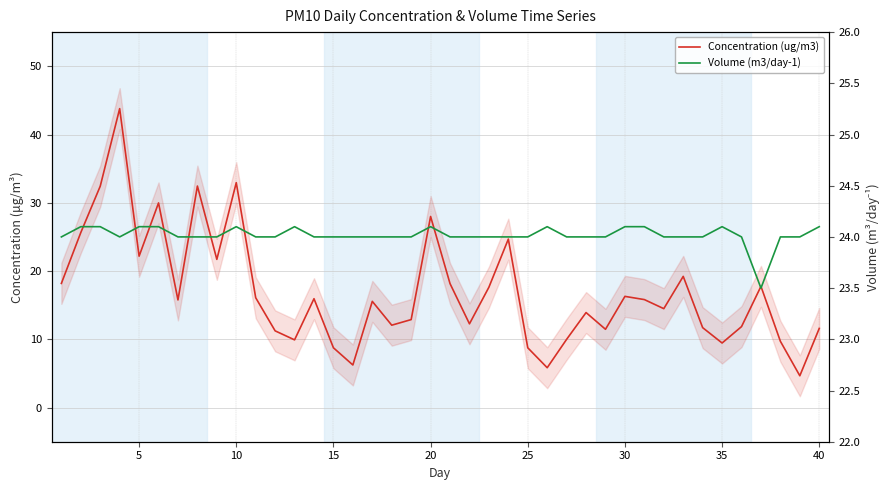

Rank the series by their average value, from highest to lowest.

Volume (m3/day-1), Concentration (ug/m3)